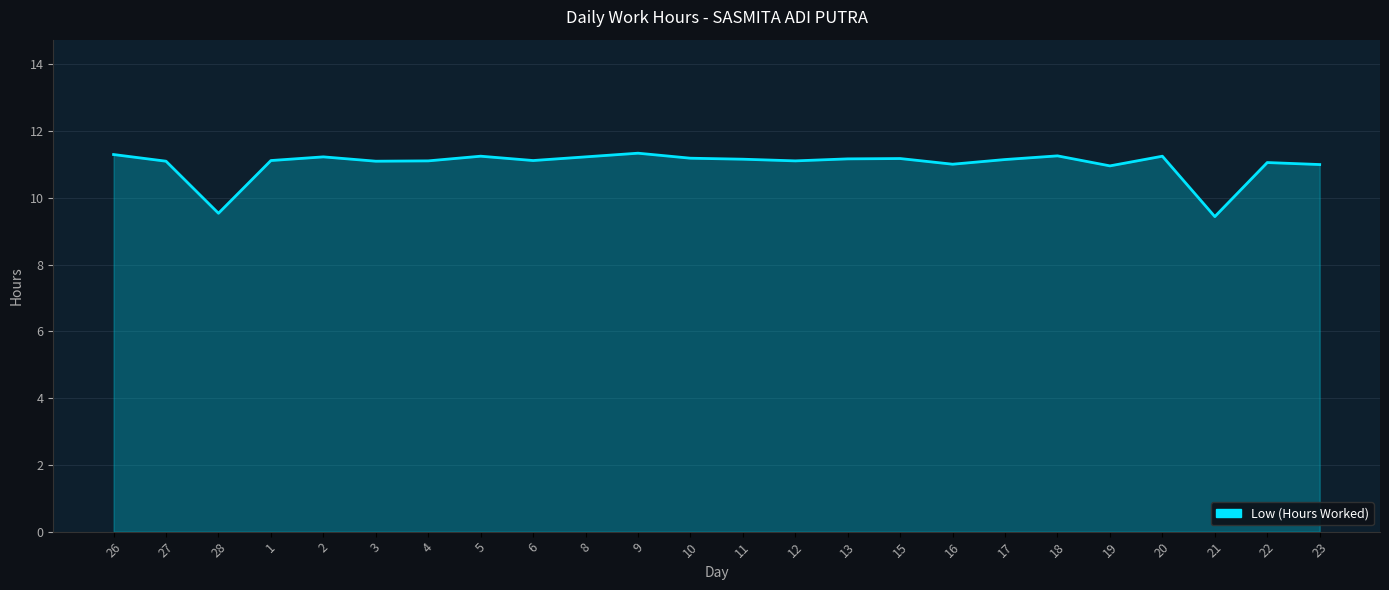

What position from the right is 17?

7